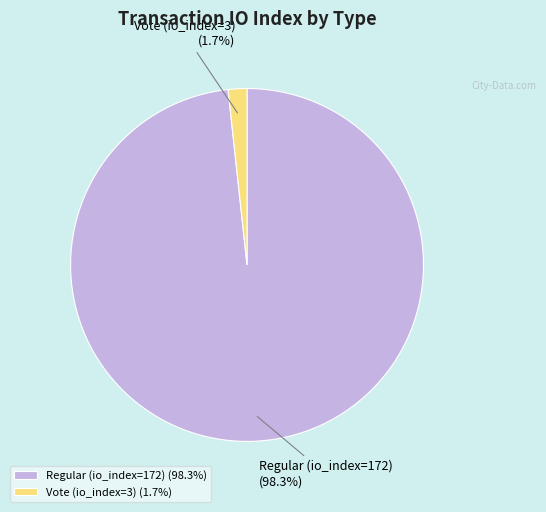

Which has a higher value, Regular (io_index=172) (98.3%) or Vote (io_index=3) (1.7%)?

Regular (io_index=172) (98.3%)